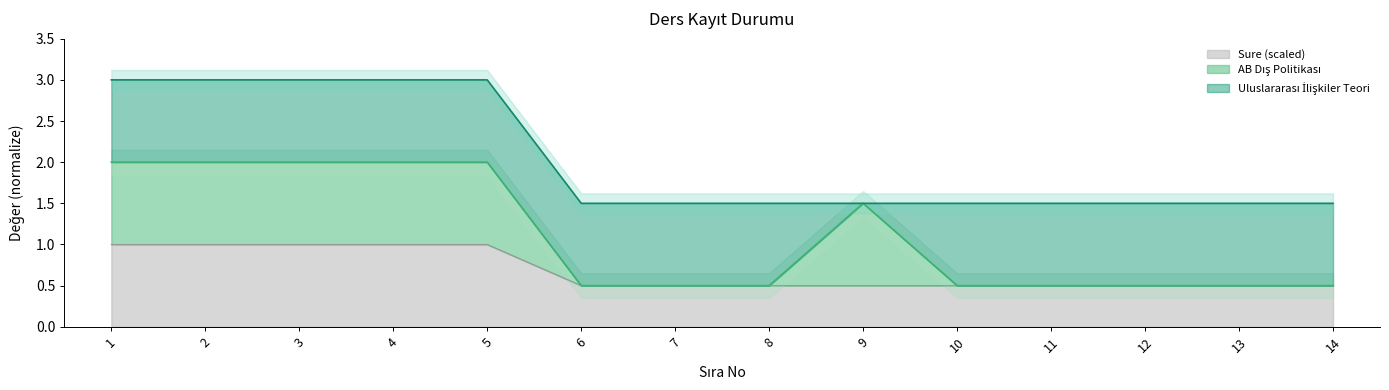

What is the difference between the second highest and second lowest values in the Sure series?

0.5